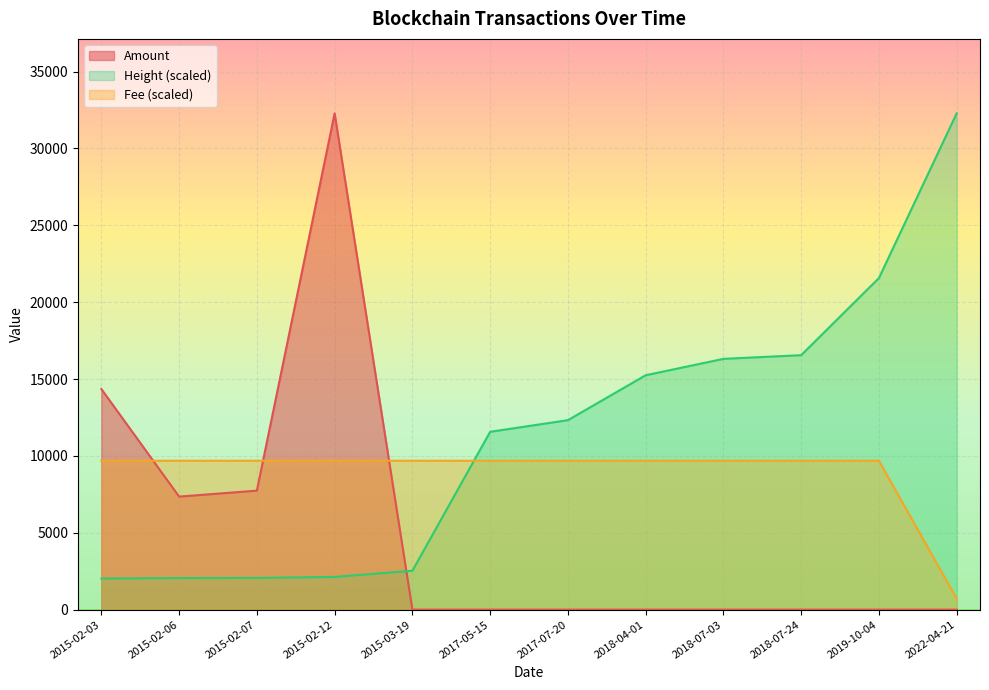

What is the total value across all series at 2015-02-06?

19093.9